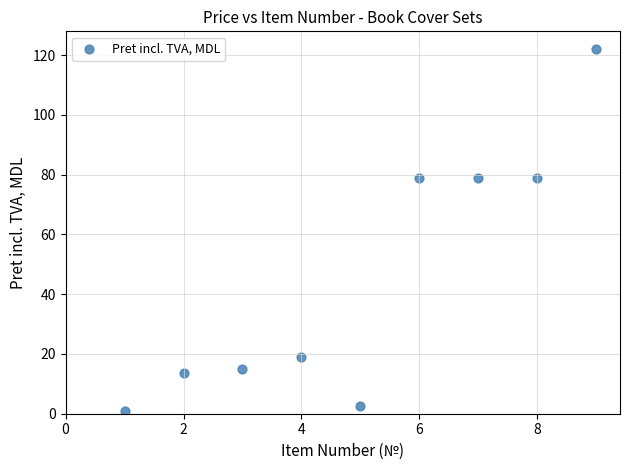

What is the average Y value?

45.5